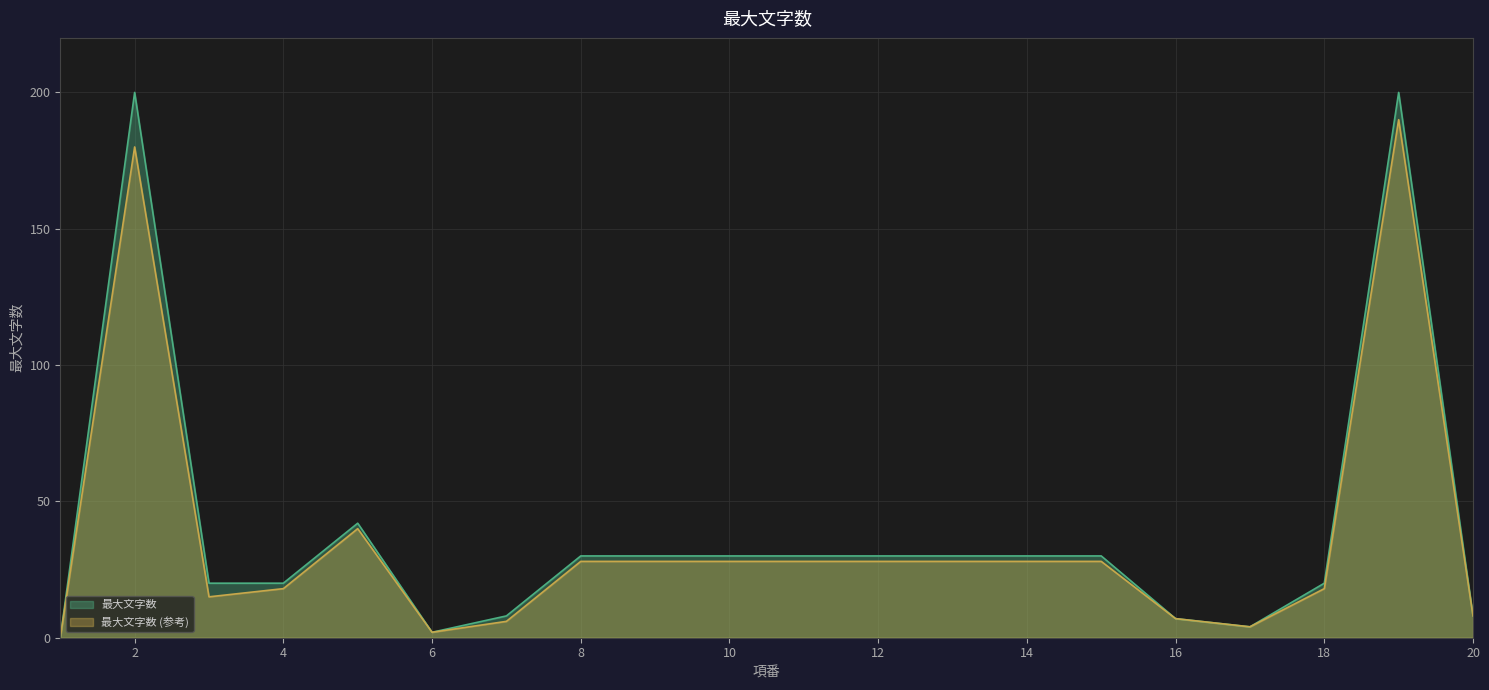

Reading right to left, extract all data points from this chart.

20=8	19=200	18=20	17=4	16=7	15=30	14=30	13=30	12=30	11=30	10=30	9=30	8=30	7=8	6=2	5=42	4=20	3=20	2=200	1=0